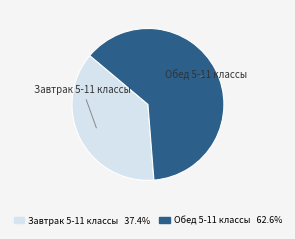

Is the sum of Обед 5-11 классы and Завтрак 5-11 классы greater than half?

Yes